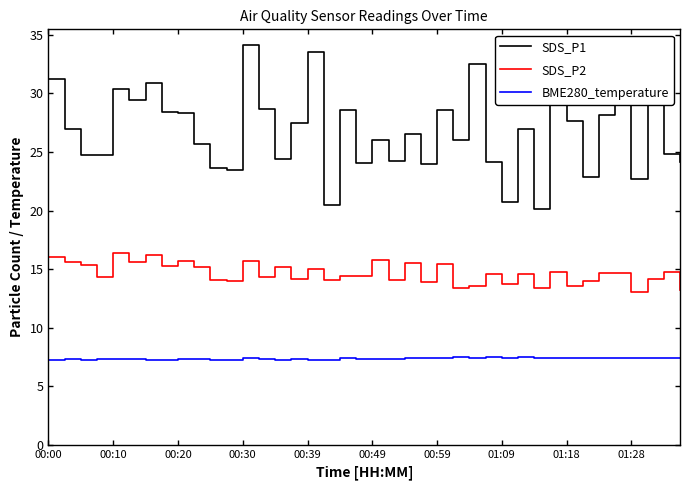

True or false: SDS_P1 and BME280_temperature intersect in this chart.

False